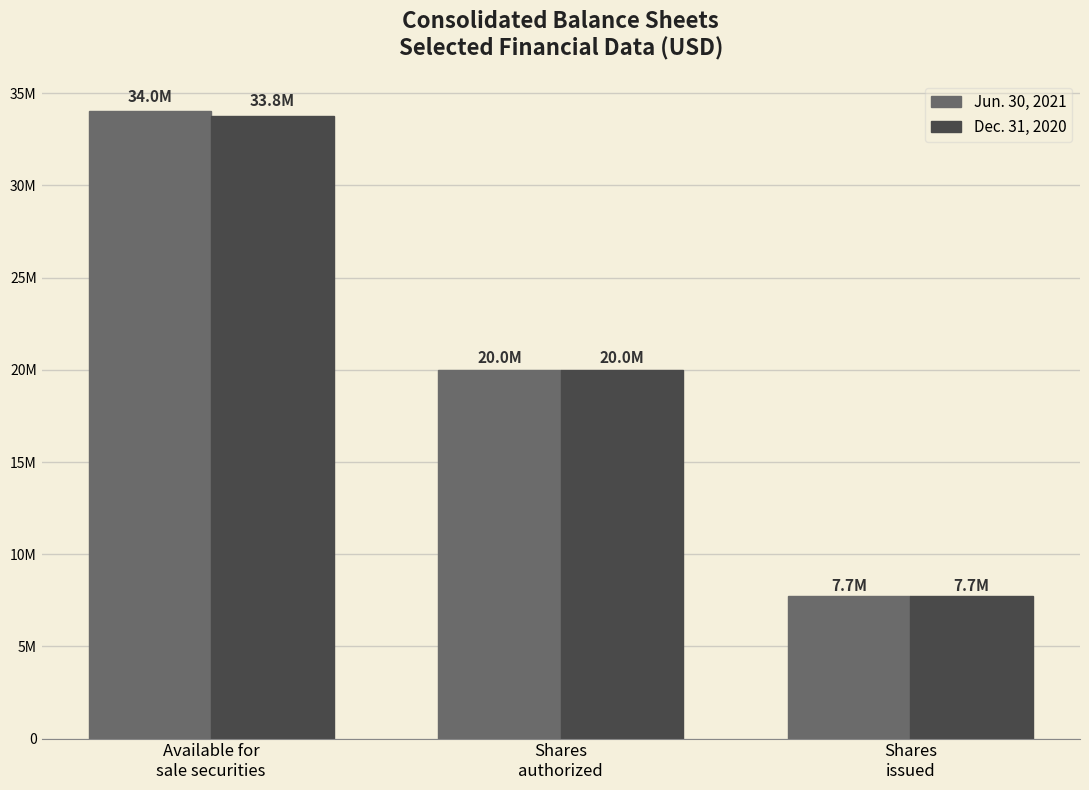

Are the bars horizontal?

No